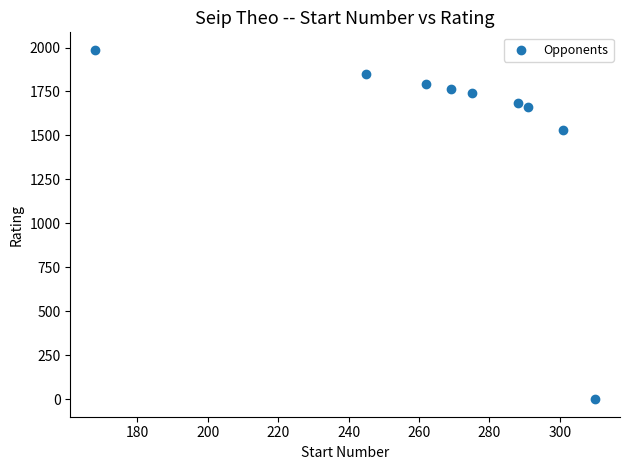

What Y value in the scatter plot is closest to 993?

1529